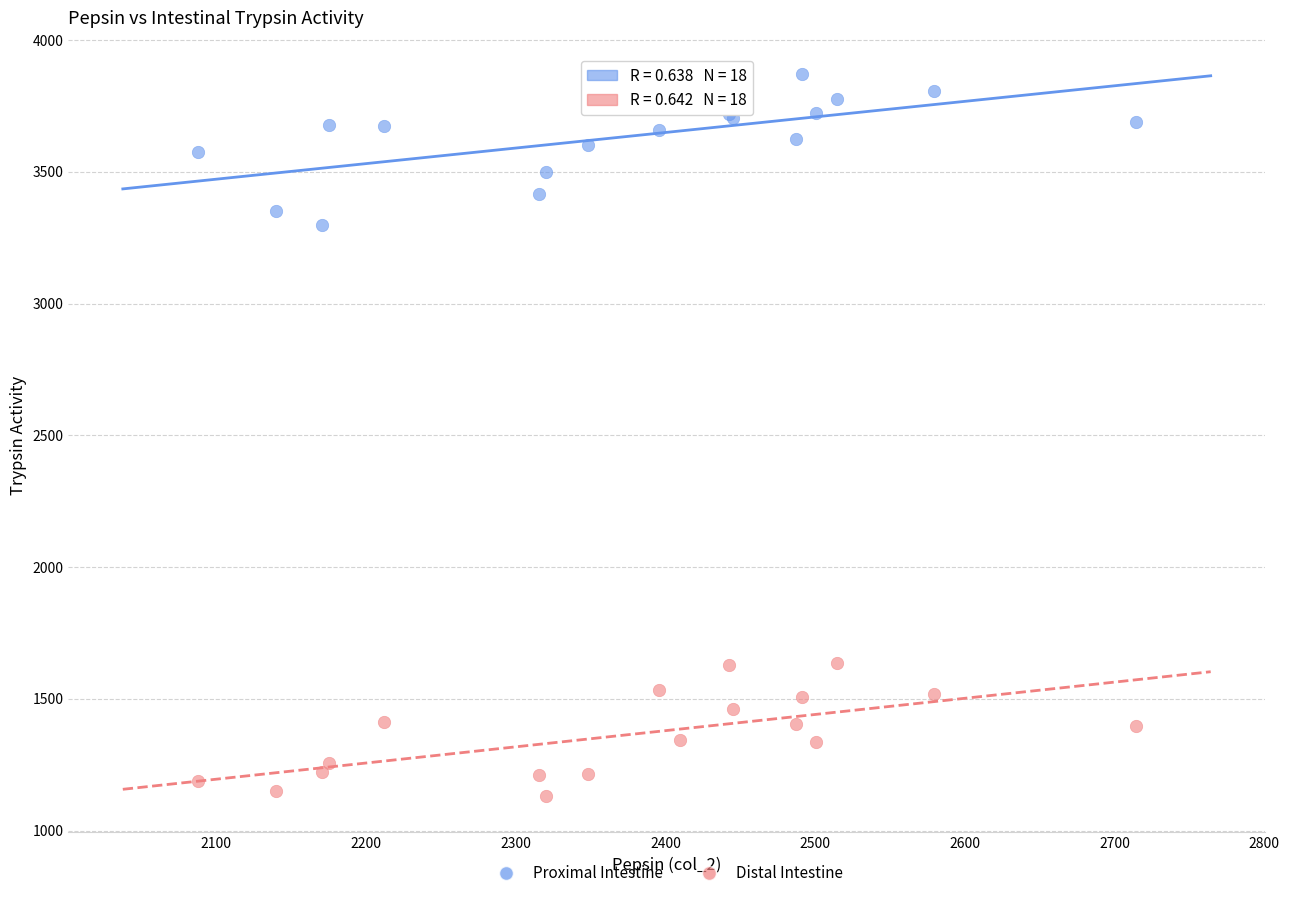

Across all series, what Y value is closest to 2501?

3296.4